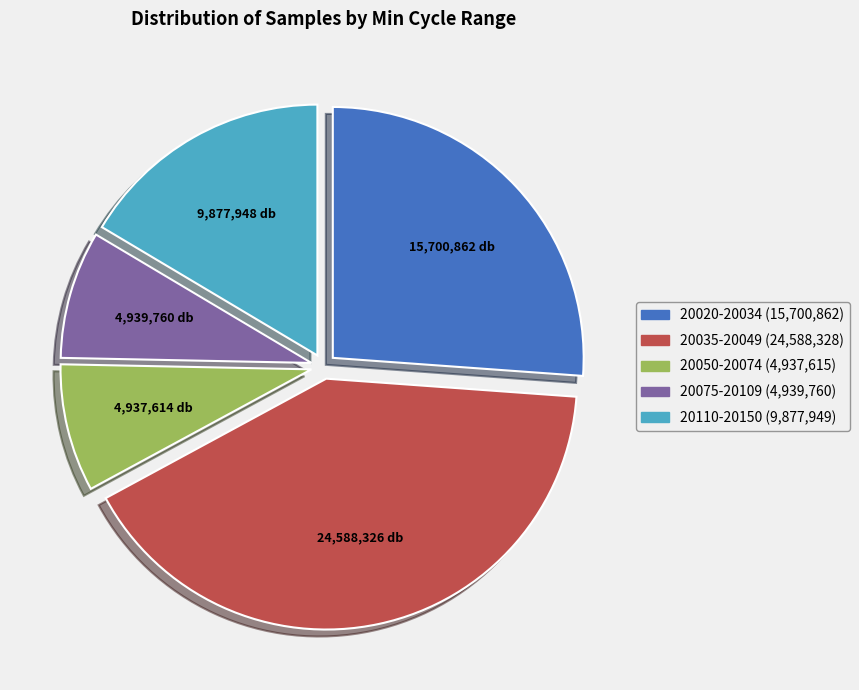

Does any single category account for the majority?

No